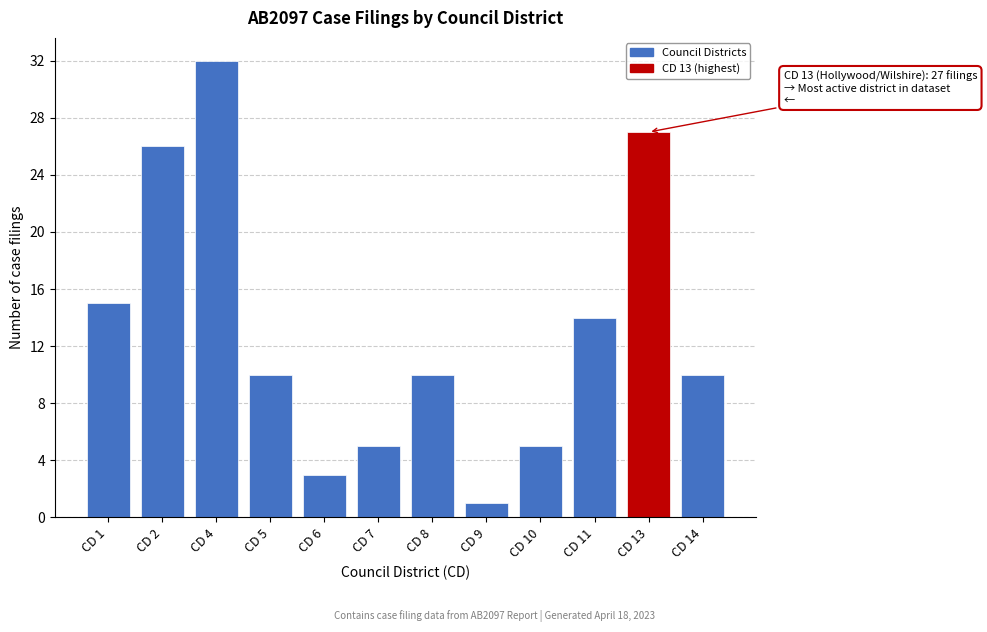

Reading left to right, transcribe all the data shown in this chart.

CD 1=15	CD 2=26	CD 4=32	CD 5=10	CD 6=3	CD 7=5	CD 8=10	CD 9=1	CD 10=5	CD 11=14	CD 13=27	CD 14=10